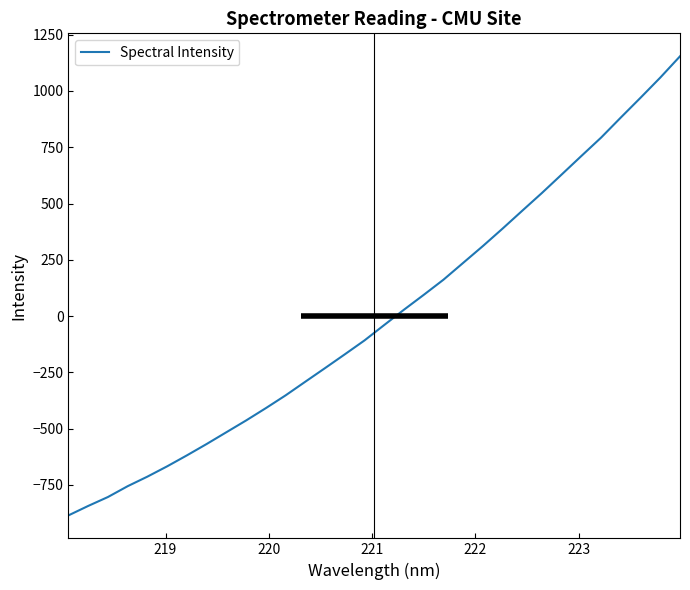

What is the smallest value displayed?

-885.3